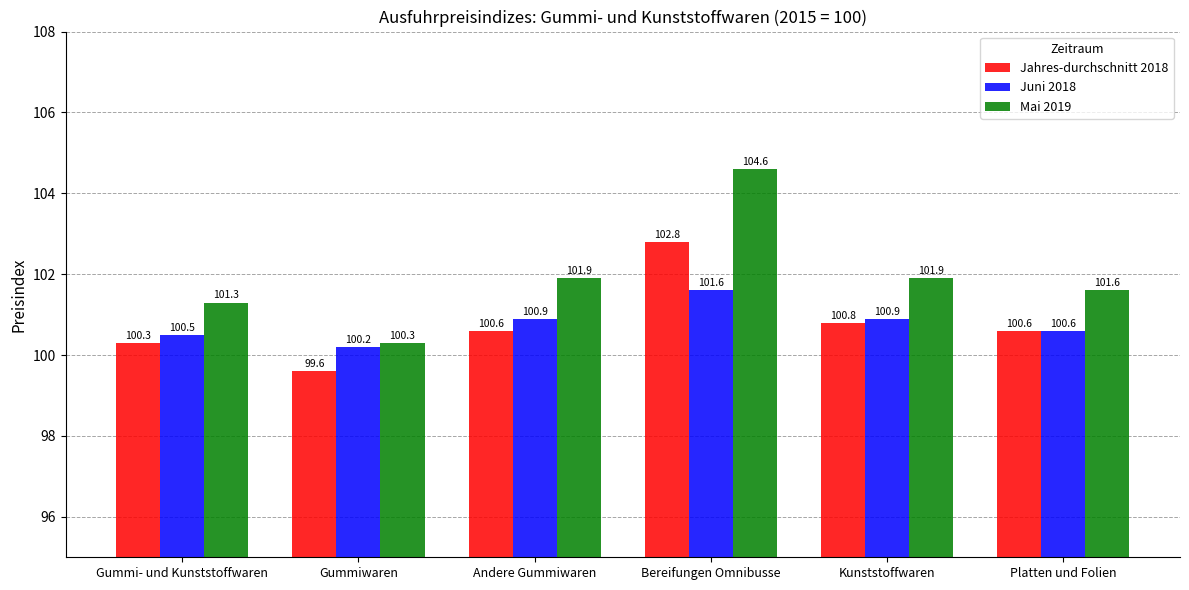

What is the label of the 6th bar from the right?

Gummi- und Kunststoffwaren